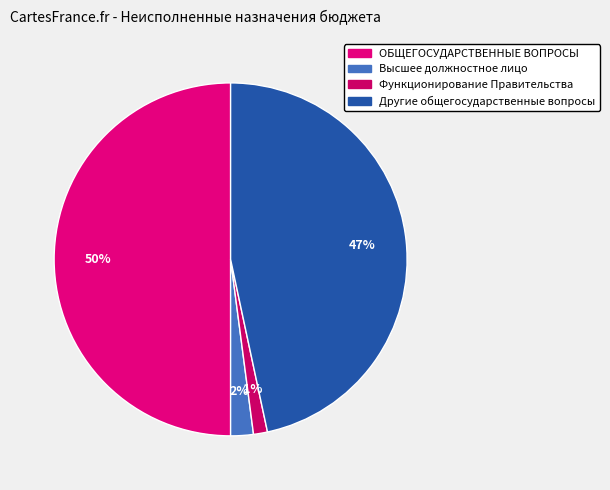

Is there a majority slice in this chart?

No